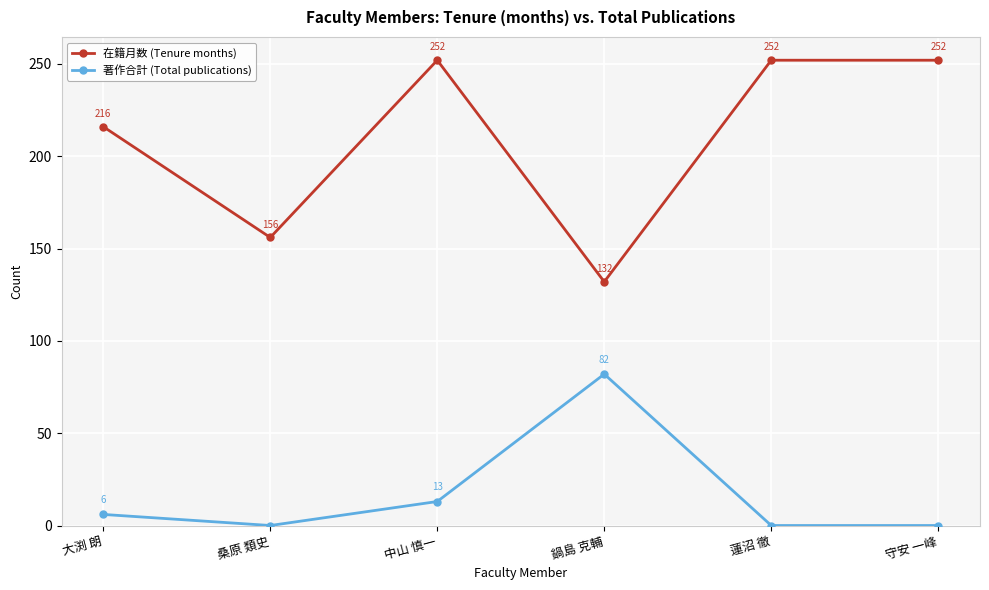

What is the value of the 在籍月数 (Tenure months) point at the 5th from the left?

252